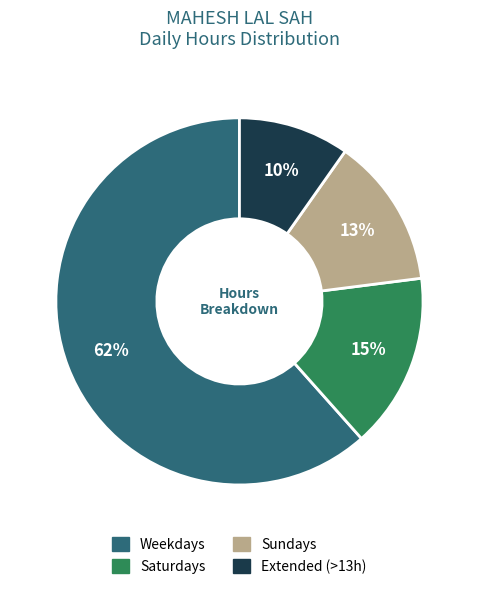

To the nearest percent, what is the difference between the largest and smallest slice percentages?

52%